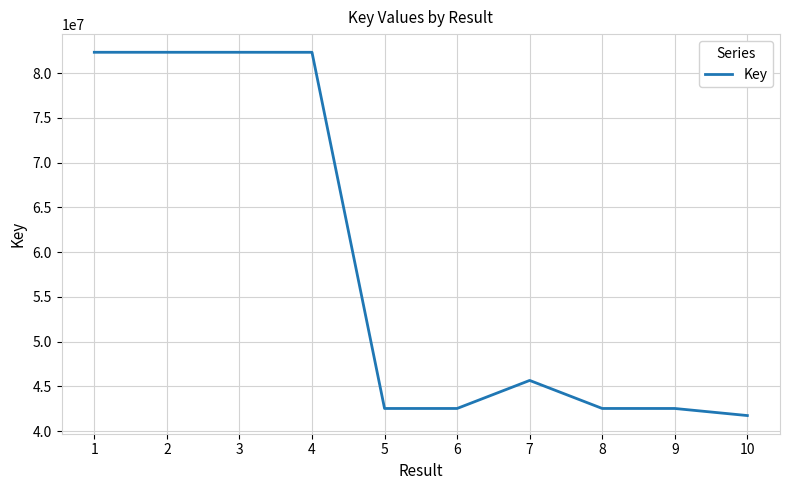

What is the sum of the values at 6 and 1?

124852694